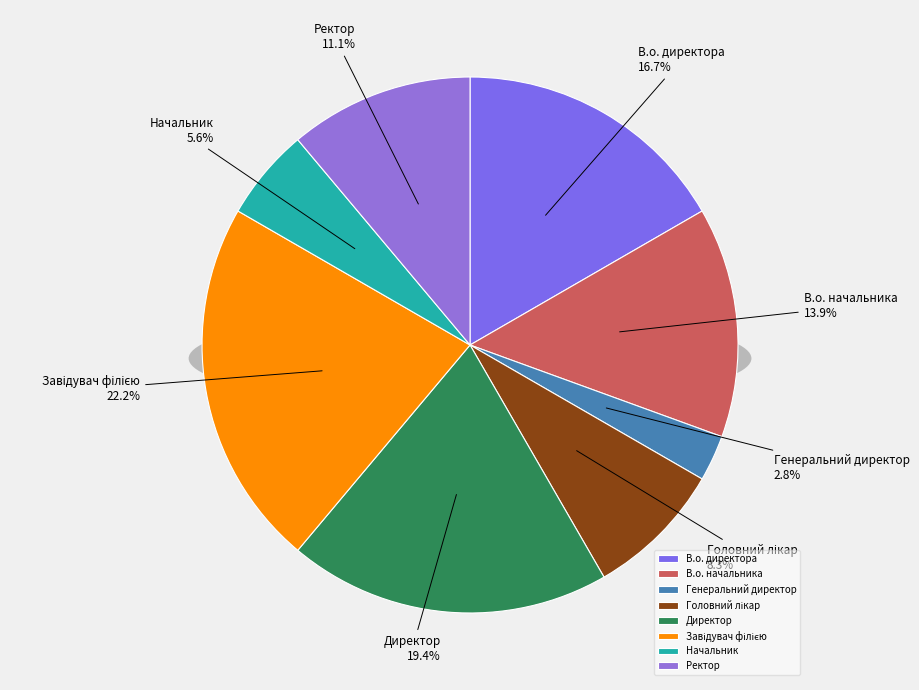

To the nearest percent, what percentage of the pie is Головний лікар?

8%